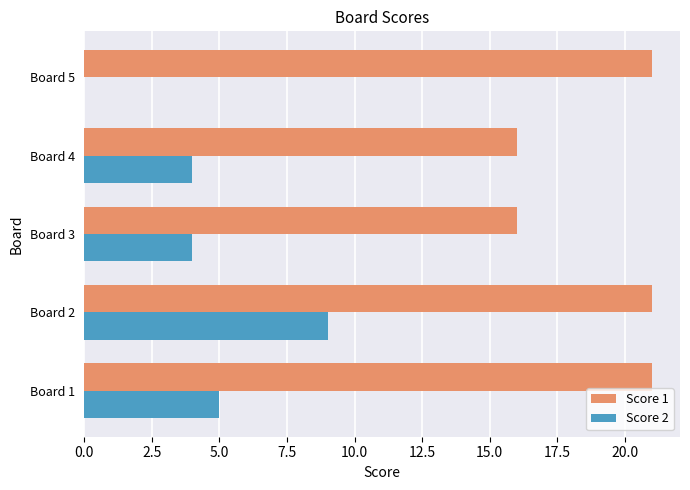

True or false: Score 2 has a value of 3 at Board 5.

False